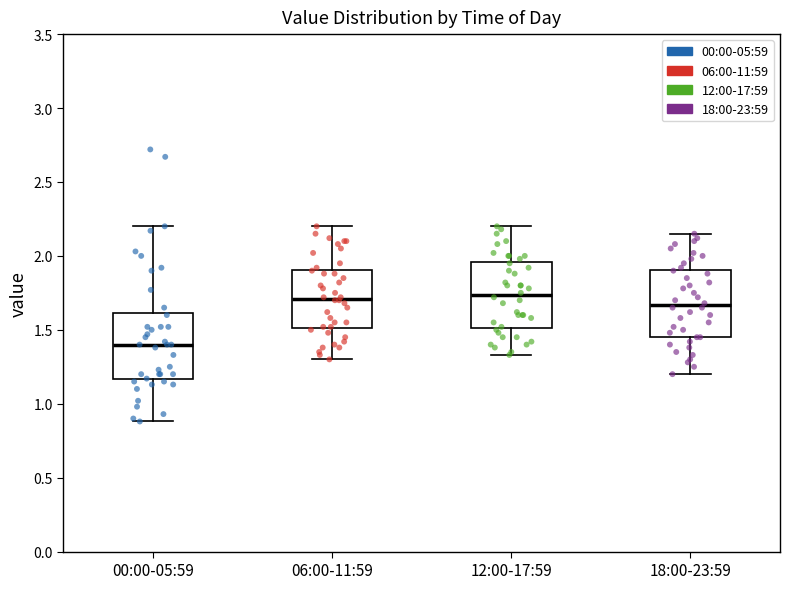

Reading left to right, transcribe this box plot: for each box, give where its median line is, the range the box spans, and where its two whiskers end, as read against the y-axis. The values are not printed on the chart, so give them approximately, as read against the axis.

00:00-05:59: median 1.40, box 1.15 to 1.60, whiskers 0.90 to 2.20
06:00-11:59: median 1.70, box 1.50 to 1.90, whiskers 1.30 to 2.20
12:00-17:59: median 1.75, box 1.50 to 1.95, whiskers 1.35 to 2.20
18:00-23:59: median 1.65, box 1.45 to 1.90, whiskers 1.20 to 2.15